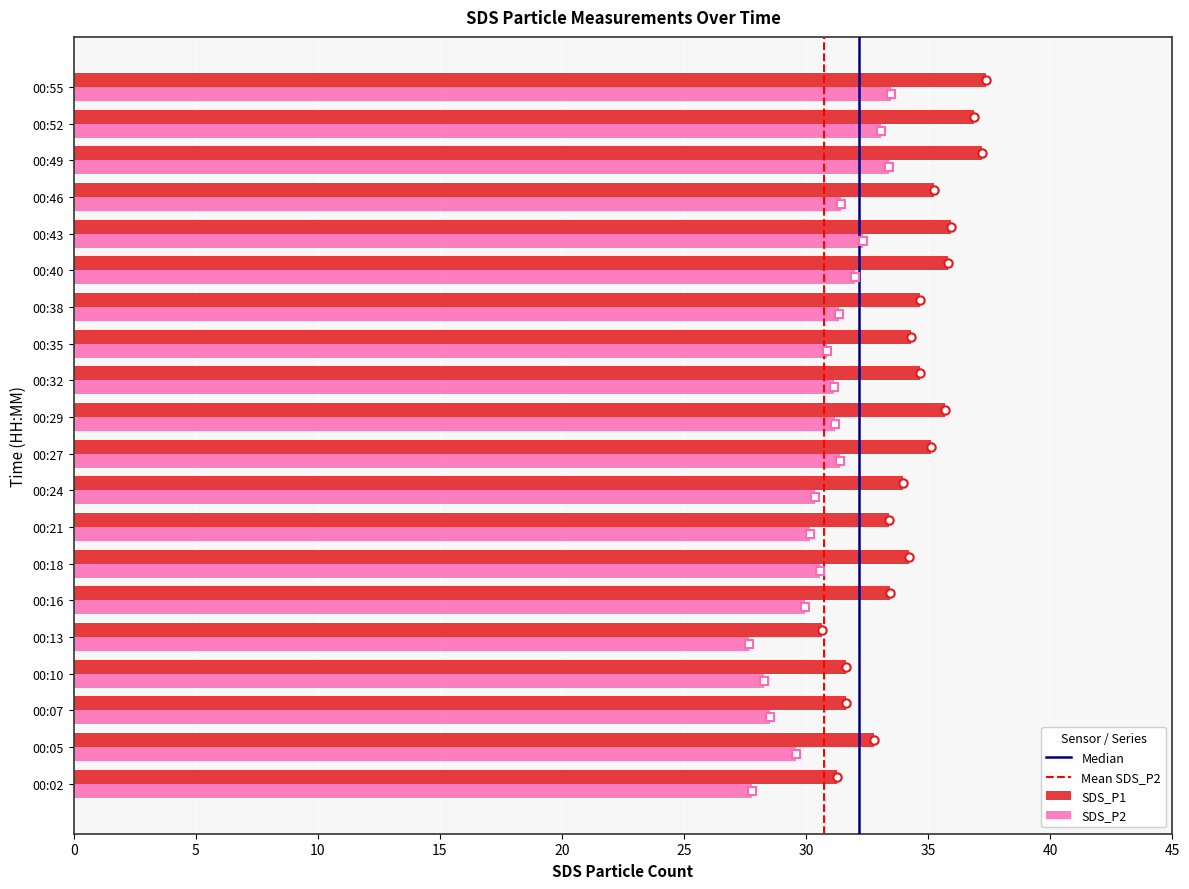

What is the total value across all series at 00:49?

70.6